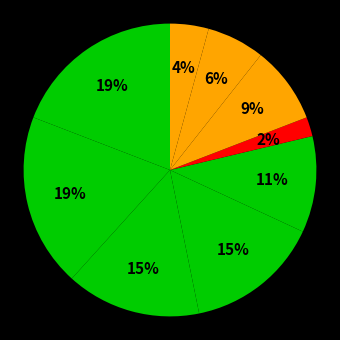

How many segments does this pie chart have?

9